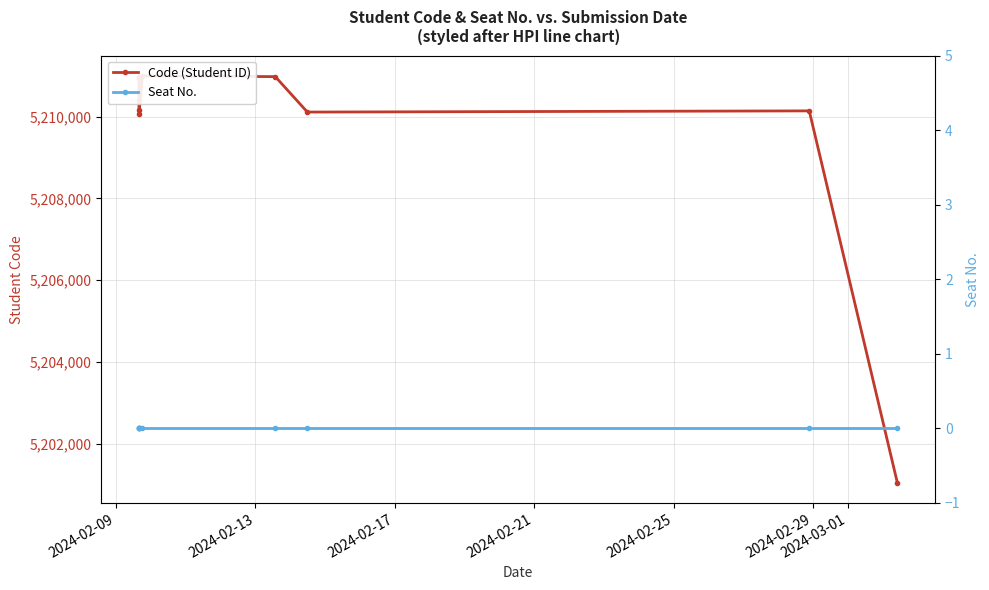

Is this an area chart (filled region under the line)?

No